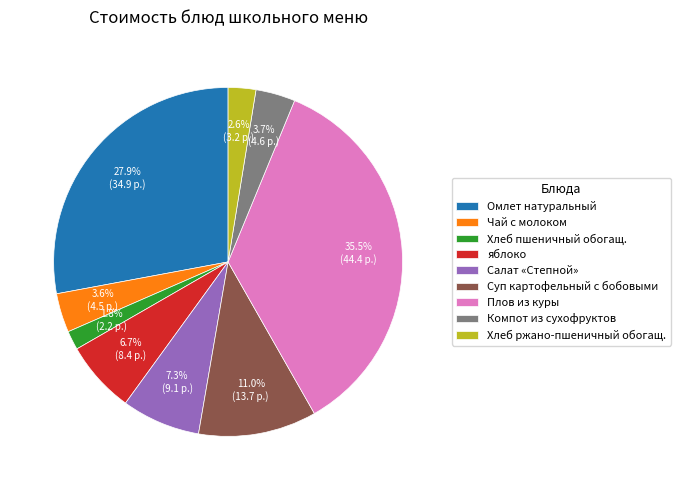

Is there any slice that represents more than half of the pie?

No